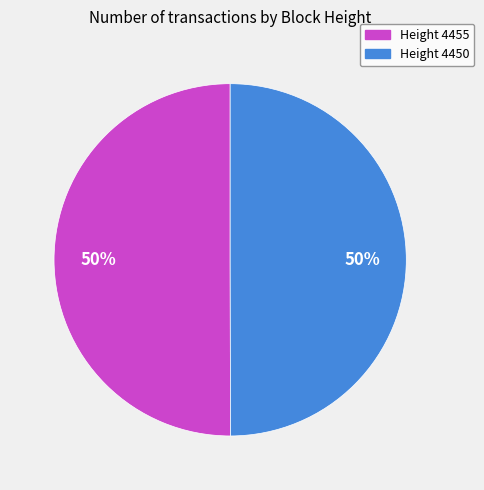

How many slices are in this pie chart?

2